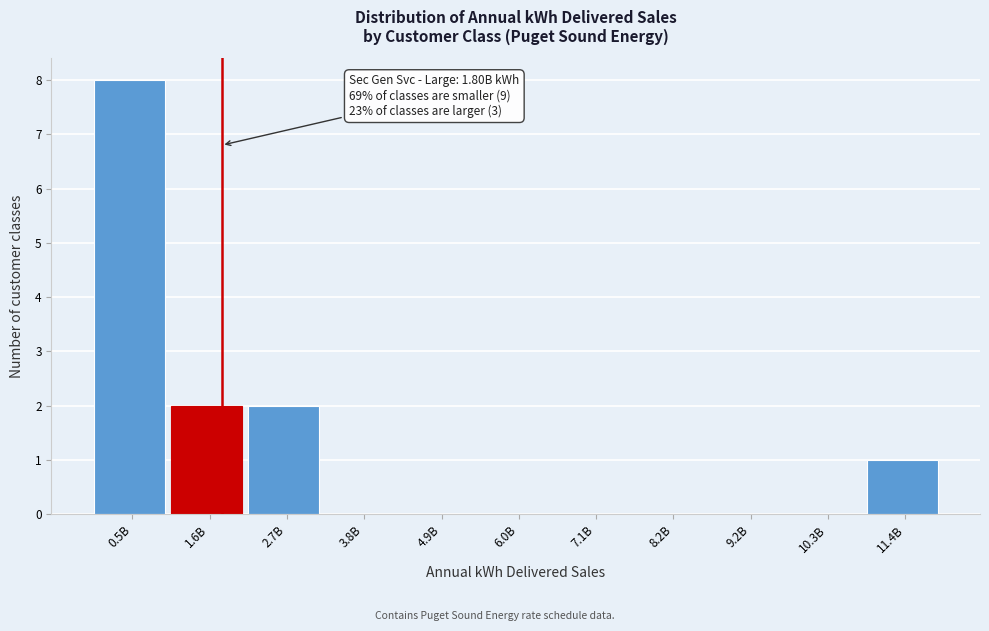

Reading right to left, list all the values displayed in this chart.

11.4B=1	10.3B=0	9.2B=0	8.2B=0	7.1B=0	6.0B=0	4.9B=0	3.8B=0	2.7B=2	1.6B=2	0.5B=8